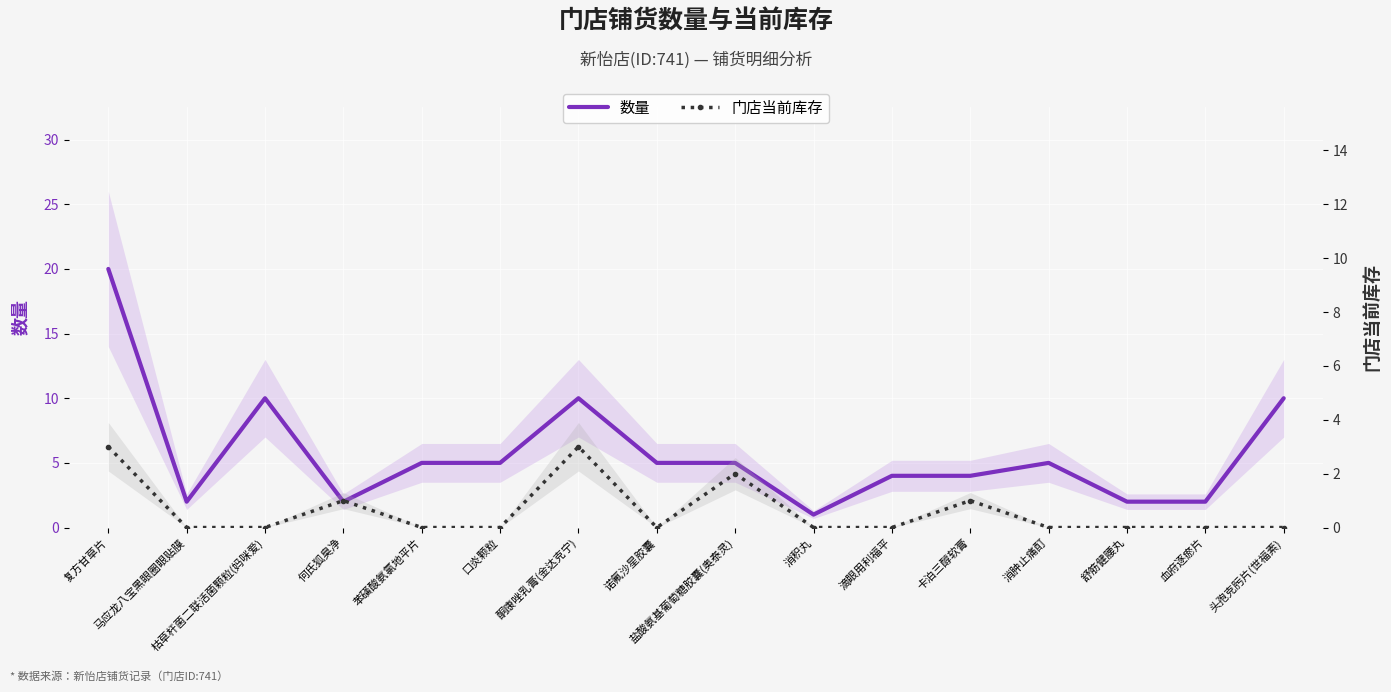

In 数量, how many points are lower than both neighbors (excluding endpoints)?

3